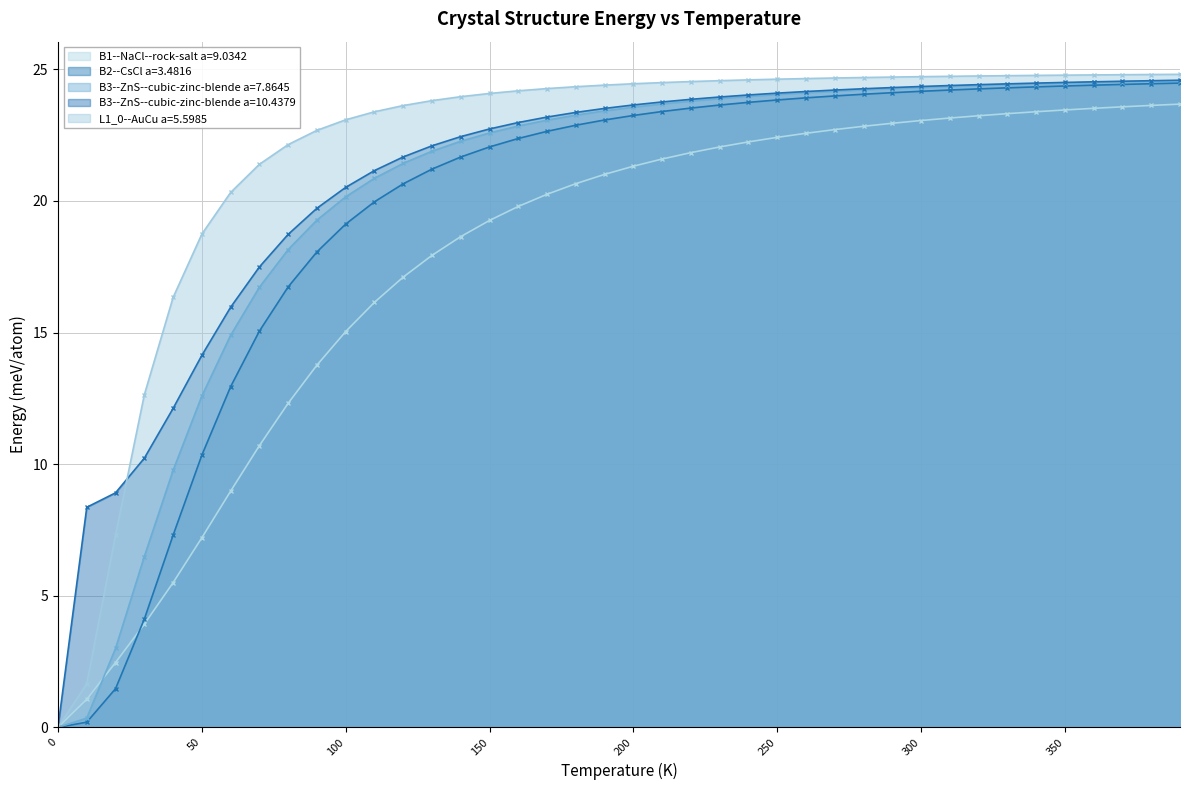

True or false: B3--ZnS--cubic-zinc-blende a=10.4379 and B2--CsCl a=3.4816 cross at least once.

False